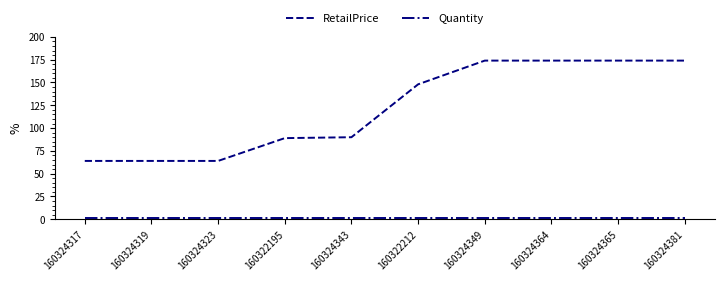

Which series has the largest range (max minus min)?

RetailPrice